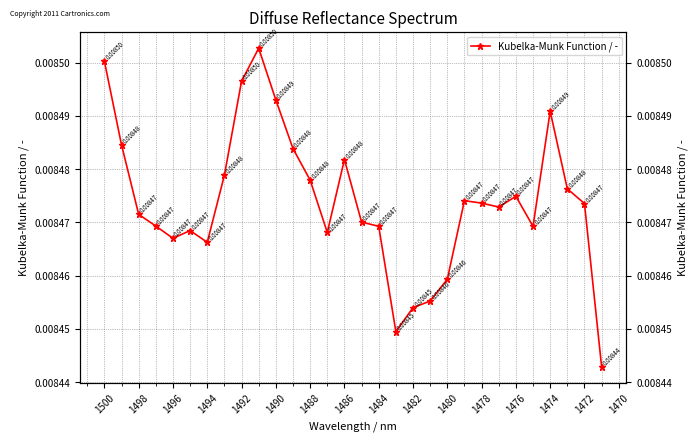

True or false: the data has more than 0 interior local peaks.

True